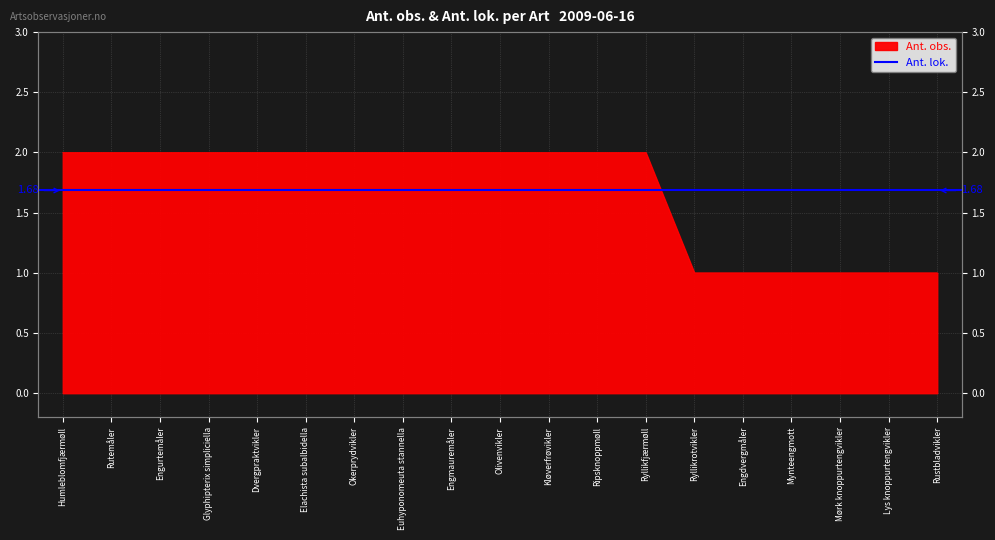

How many lines are shown in the chart?

1